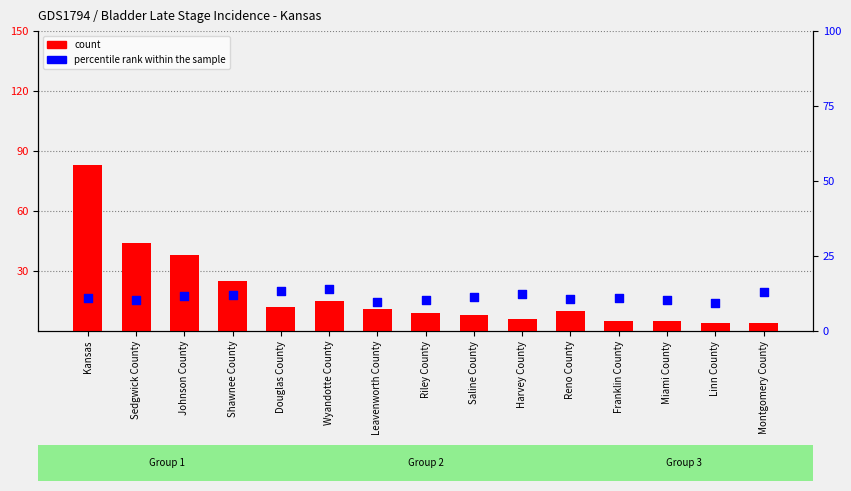

What are all the series names shown in the legend?

count, percentile rank within the sample